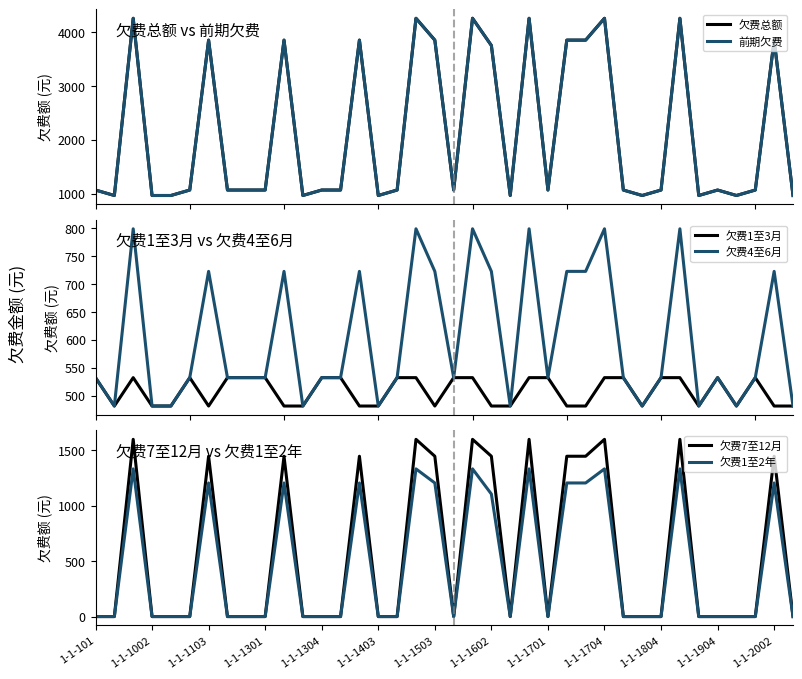

What is the highest value of the 欠费4至6月 series?

798.8